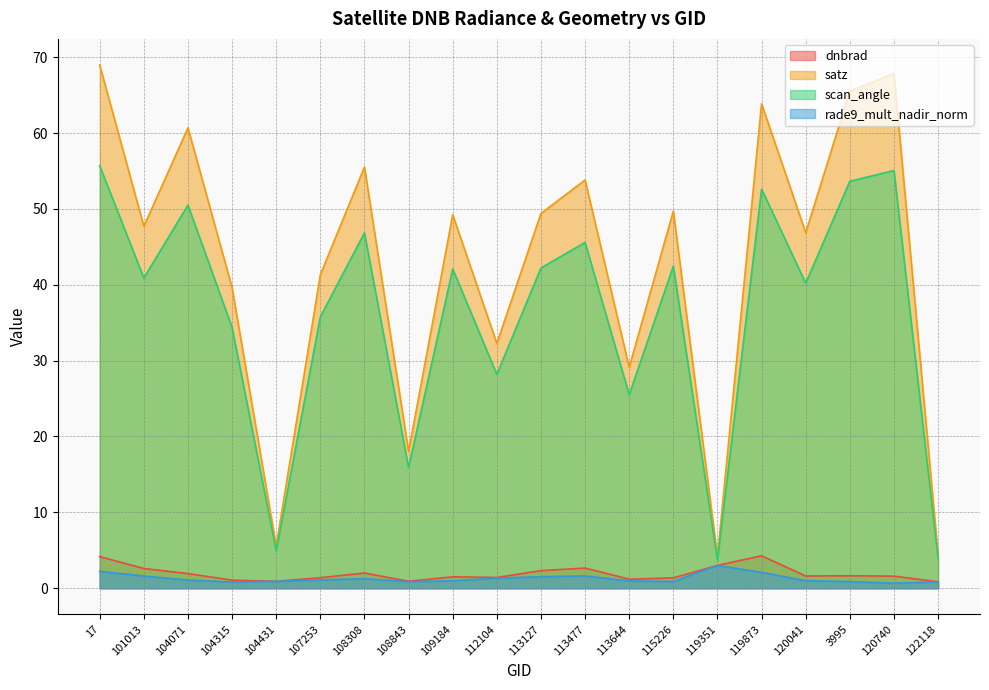

Which series changed the most between 17 and 122118?

satz